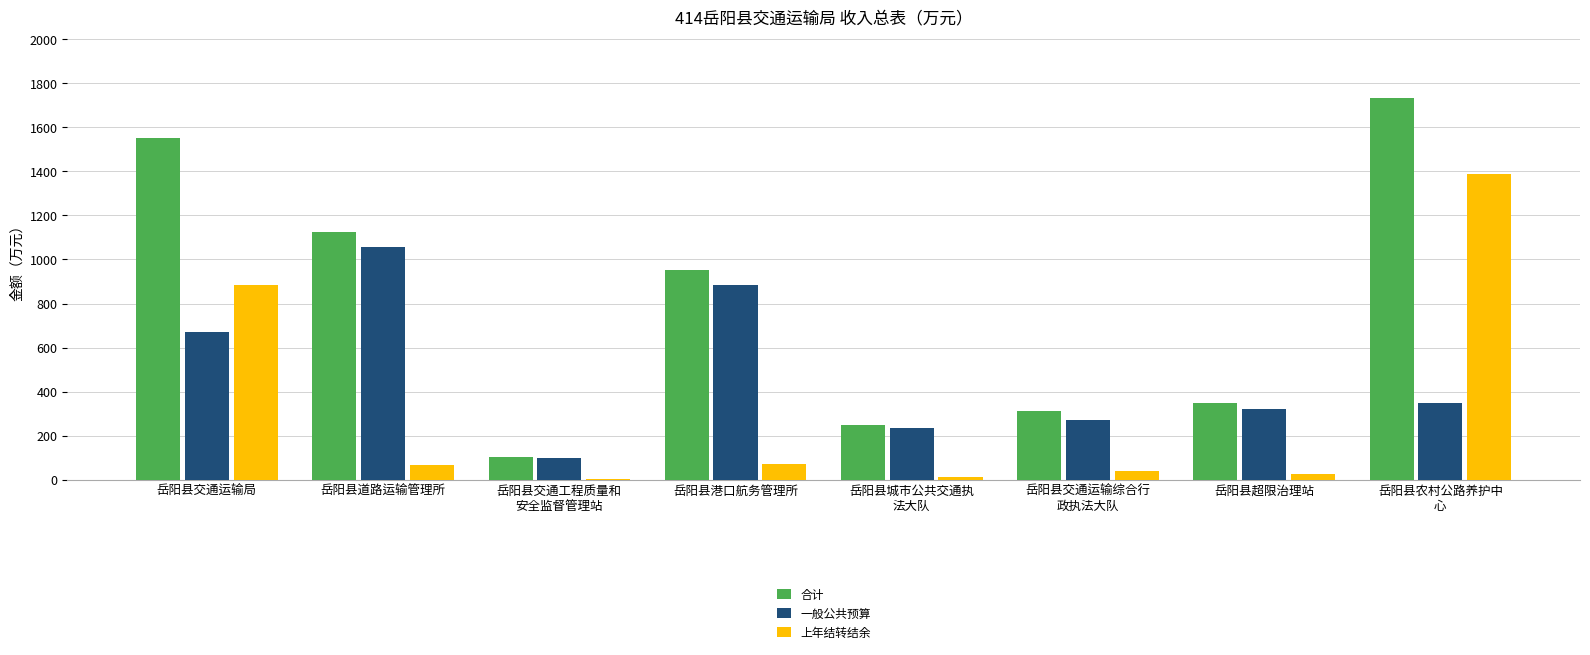

The value of 合计 at 岳阳县农村公路养护中
心 is 1734.4. True or false?

True